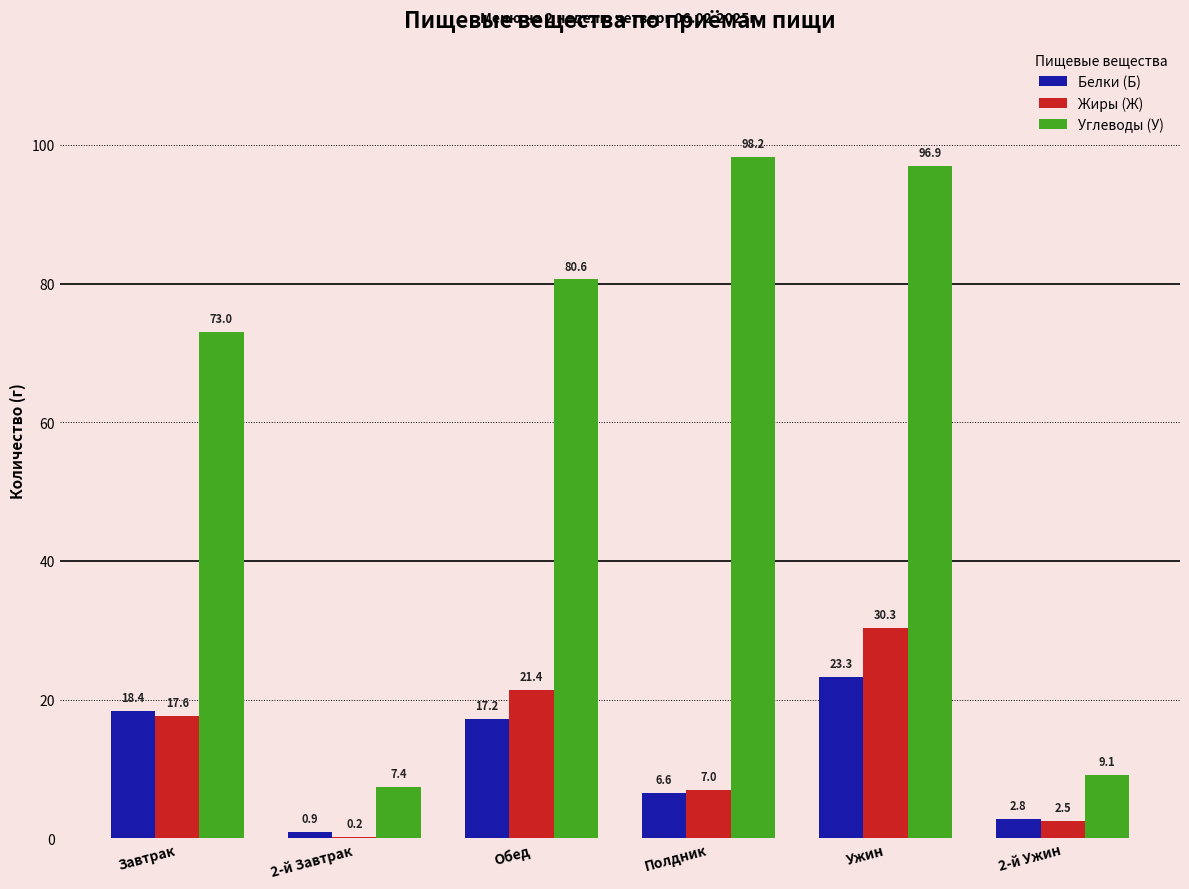

At which label does Жиры (Ж) reach its peak?

Ужин